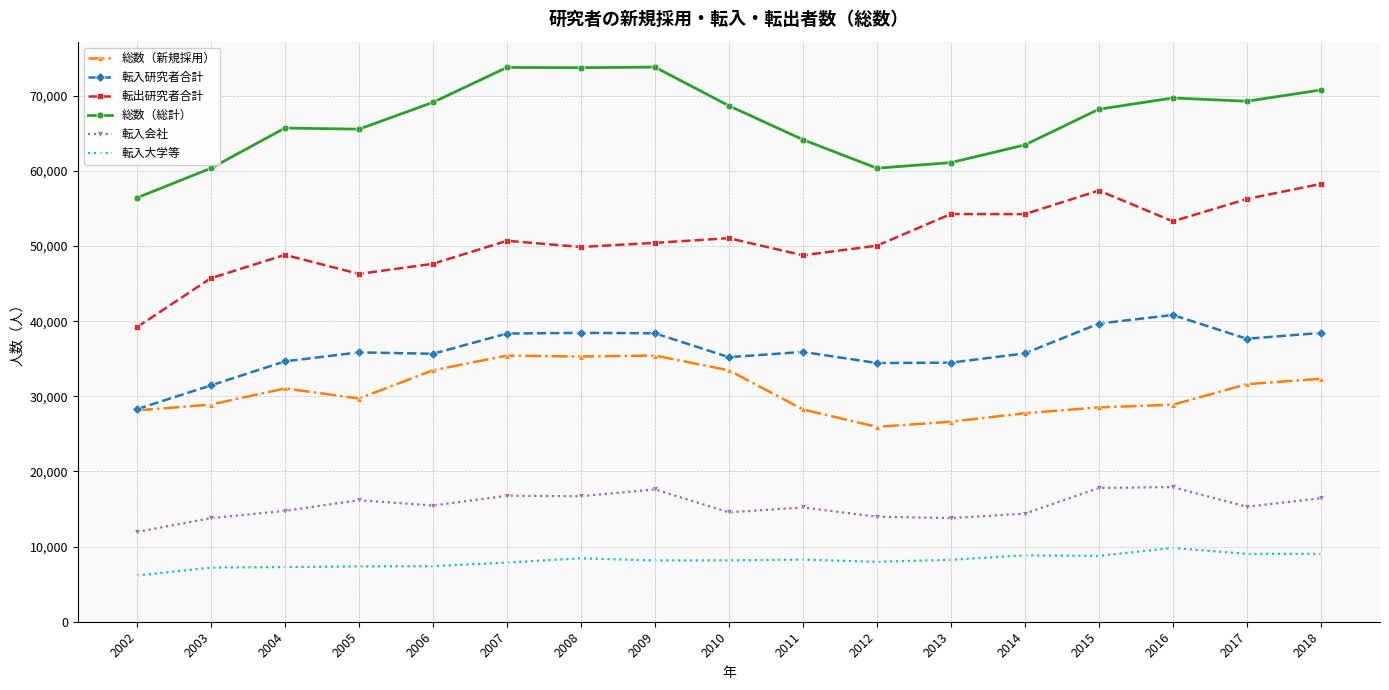

Where is the first local minimum for 転入会社?

2006